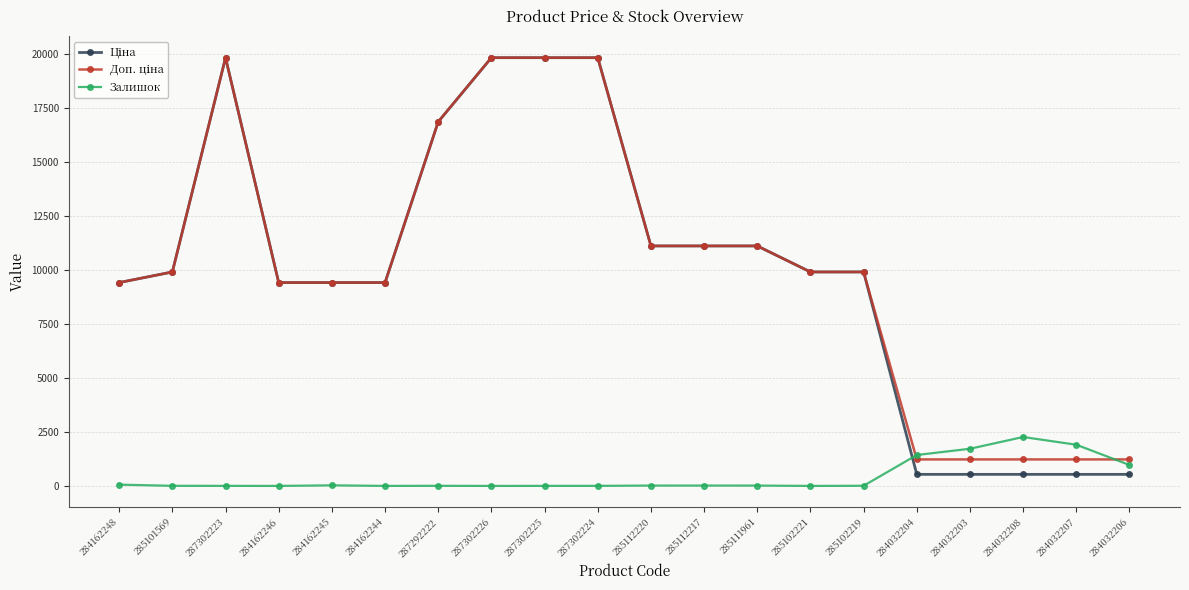

Is it true that Залишок equals 1721.0 at 284032203?

True